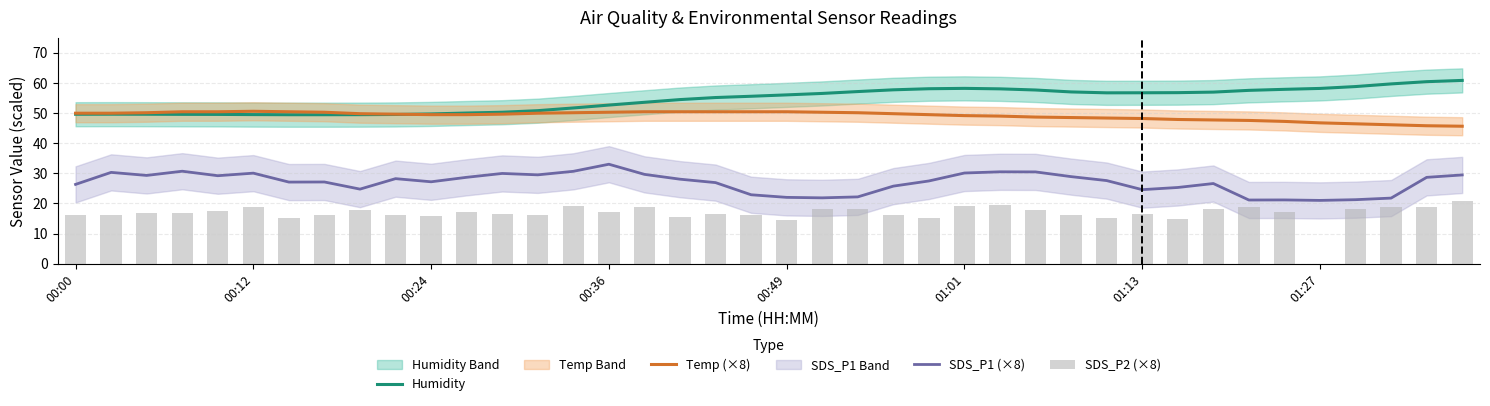

At which category is the sum across all series the highest?

26